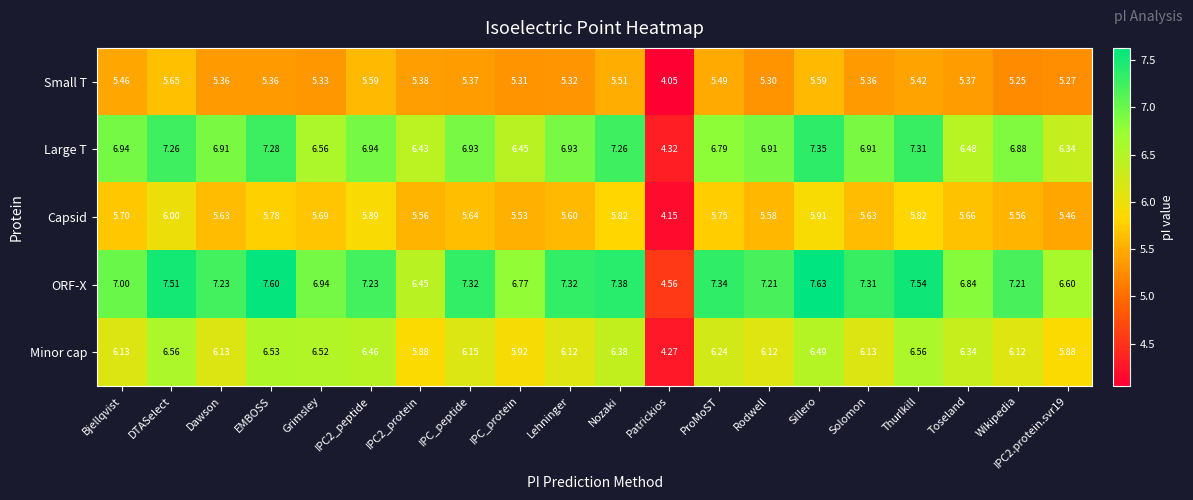

At which label does Large T first exceed 6?

Bjellqvist